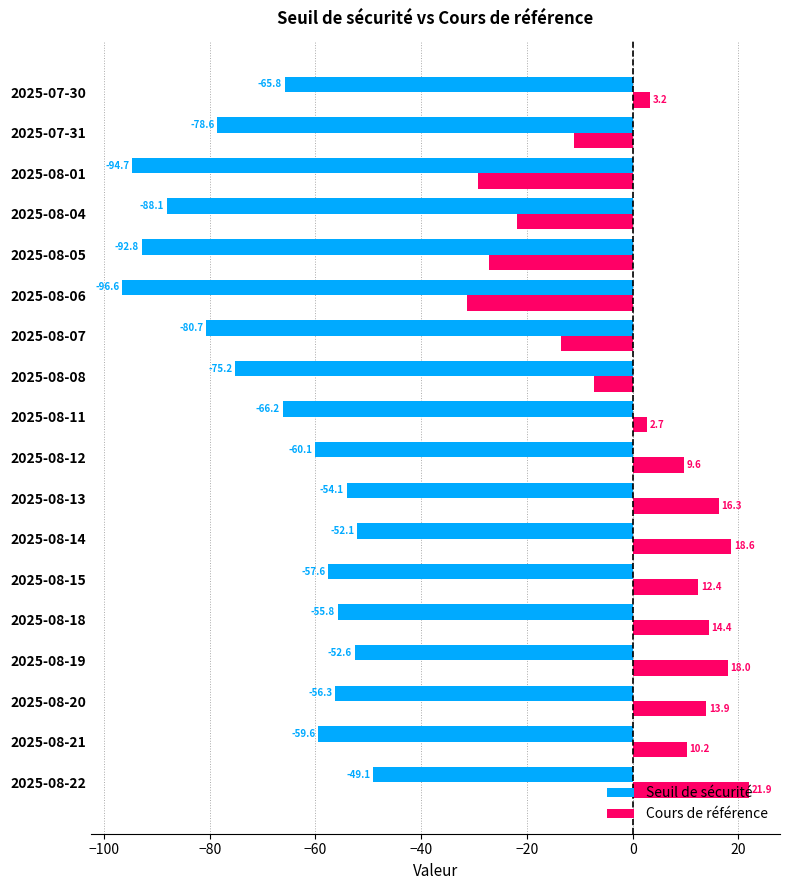

Is it true that Seuil de sécurité equals -87.5 at 2025-07-30?

False